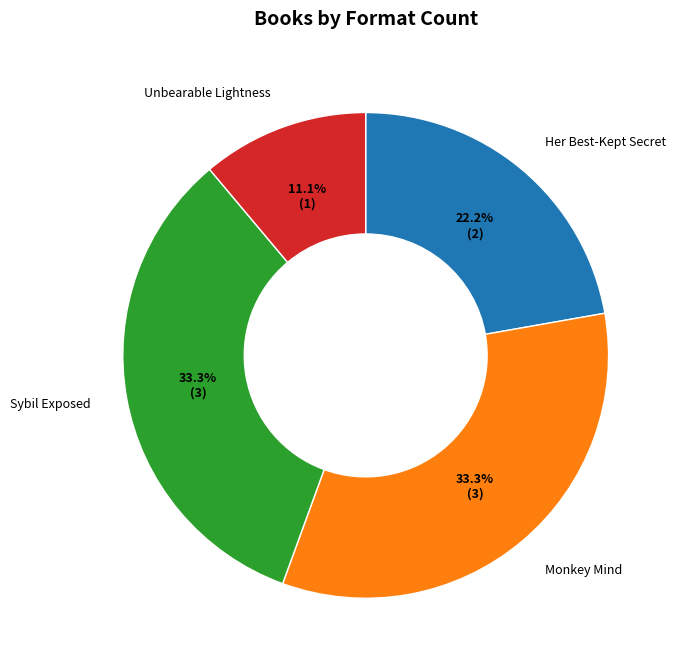

Is there a majority slice in this chart?

No